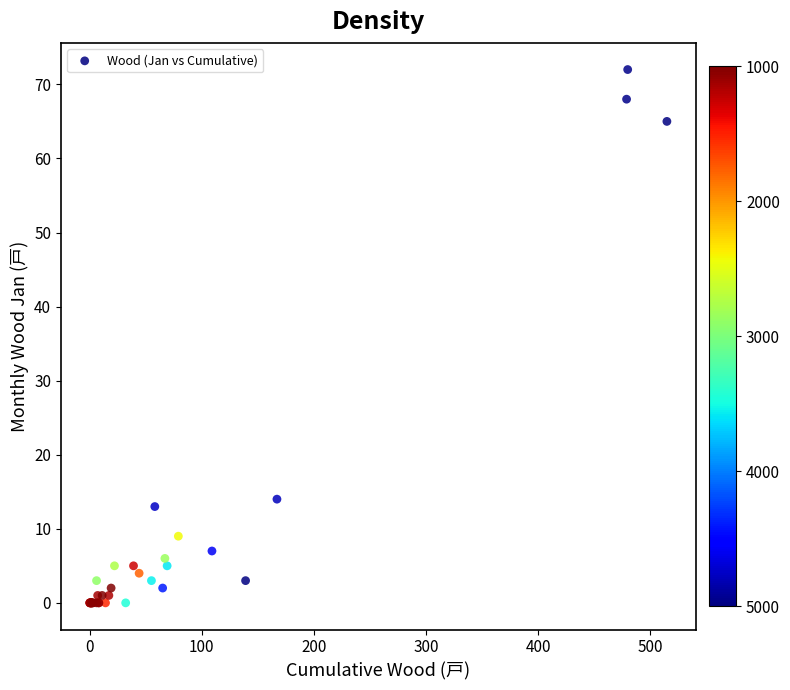

What Y value in the scatter plot is closest to 36?

14